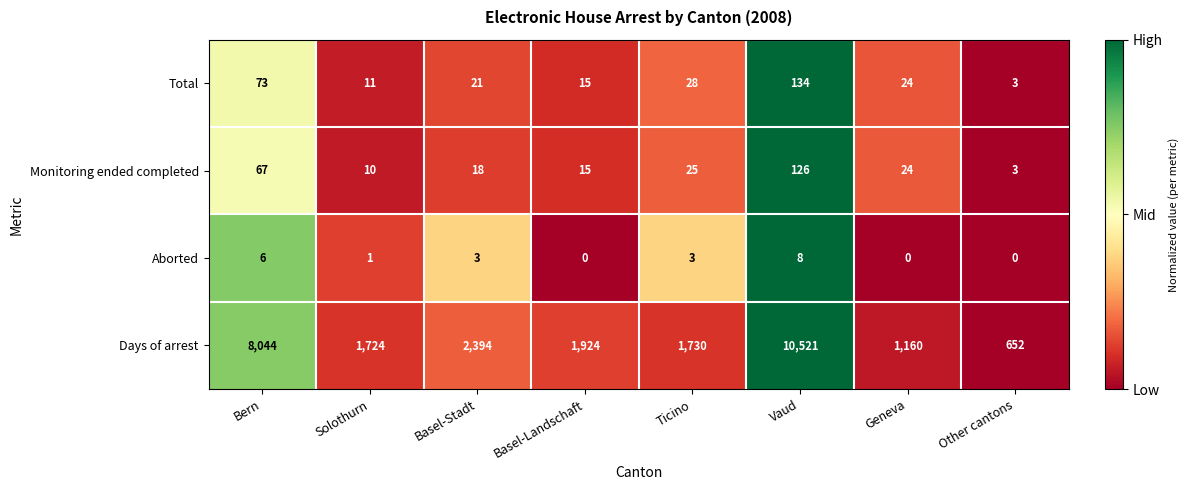

Which category has the lowest value in the Monitoring ended completed series?

Other cantons